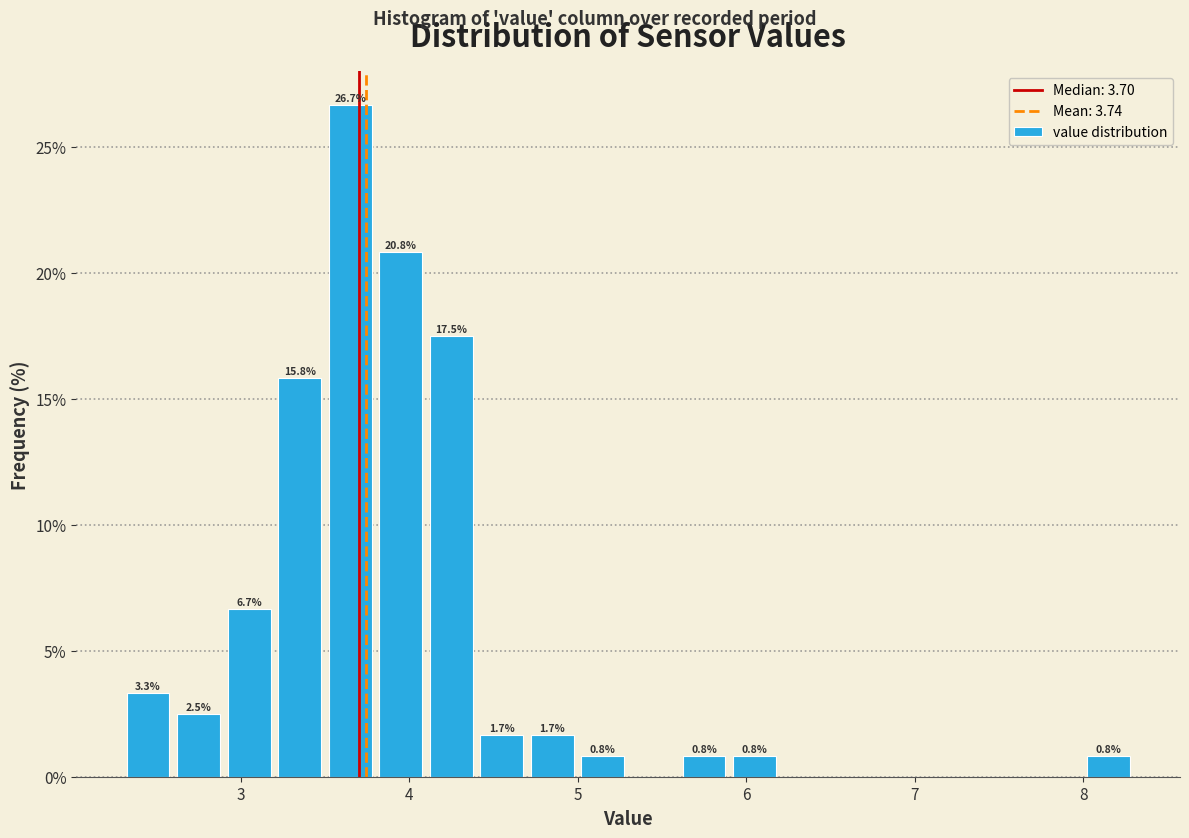

Read against the x-axis, roughly where is the centre of the tallest bar?

3.7